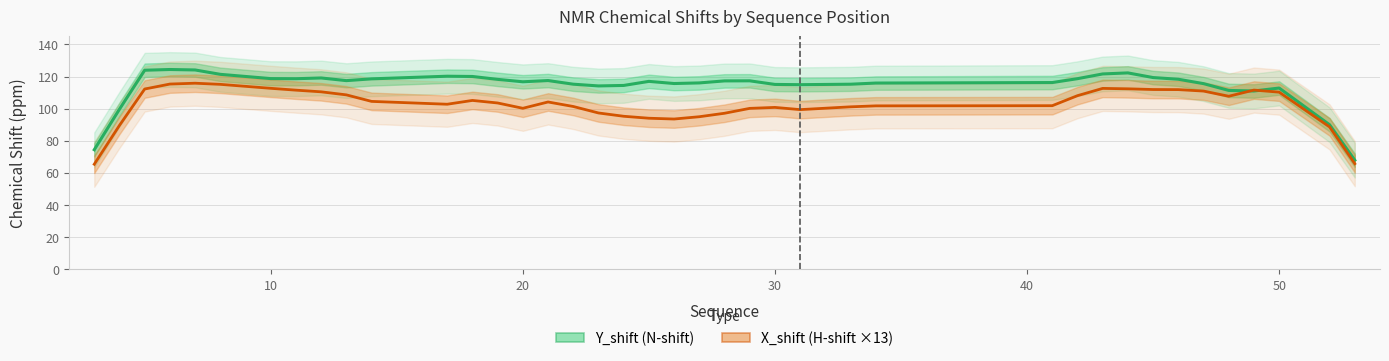

True or false: X_shift and Y_shift cross at least once.

False